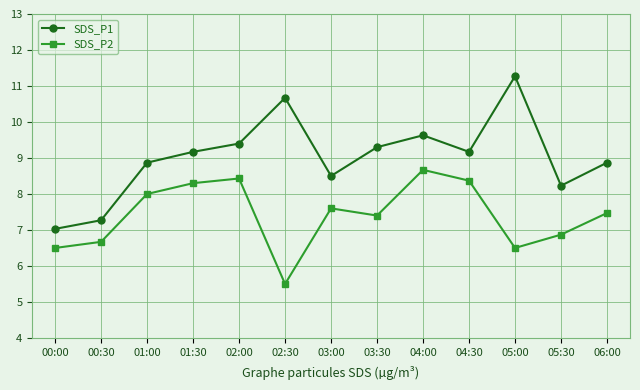

What is the minimum value shown in the chart?

5.5